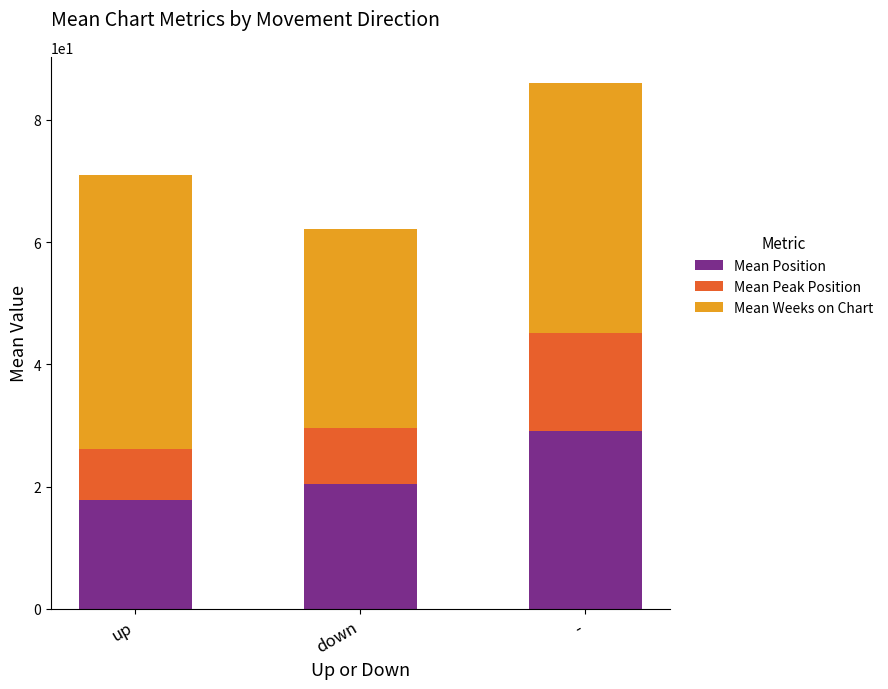

What is the difference between the maximum and second lowest values in the Mean Position series?

8.7